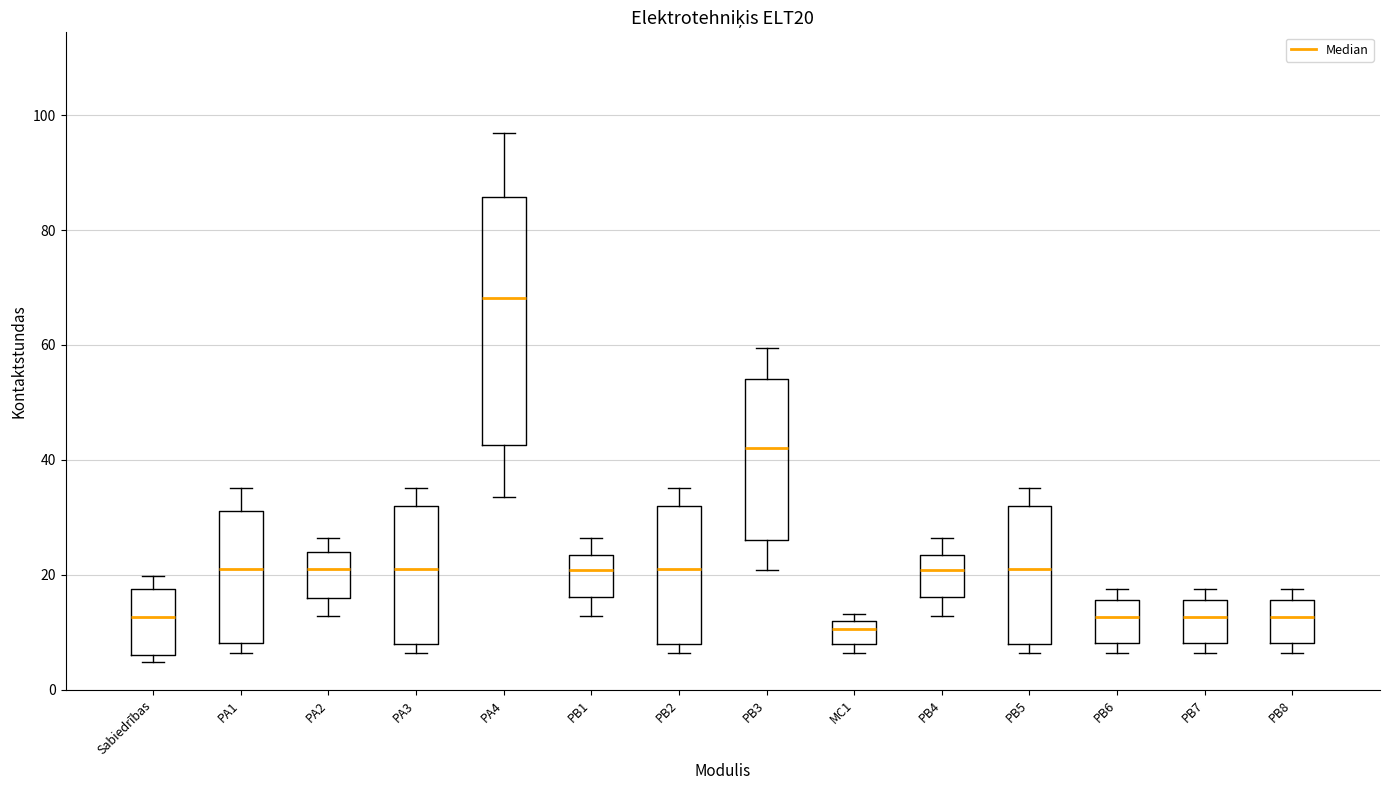

Where does the upper whisker of the box for PB4 end on the y-axis? The values are not printed on the chart, so give them approximately, as read against the axis.

26